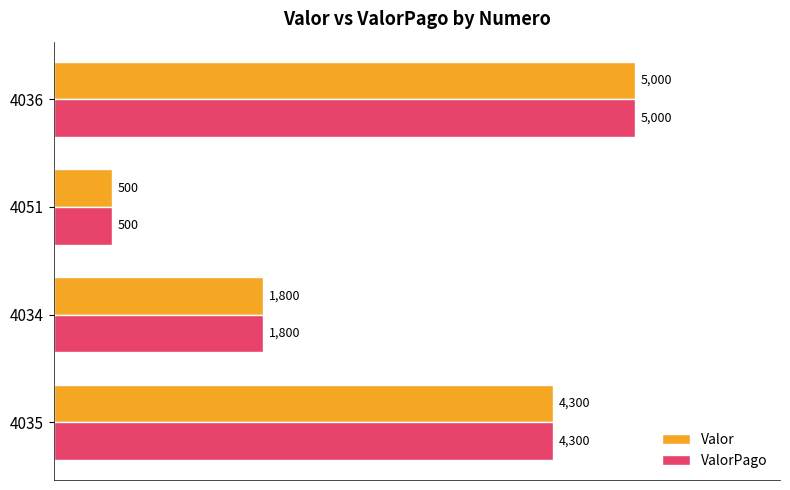

What is the lowest value of the ValorPago series?

500